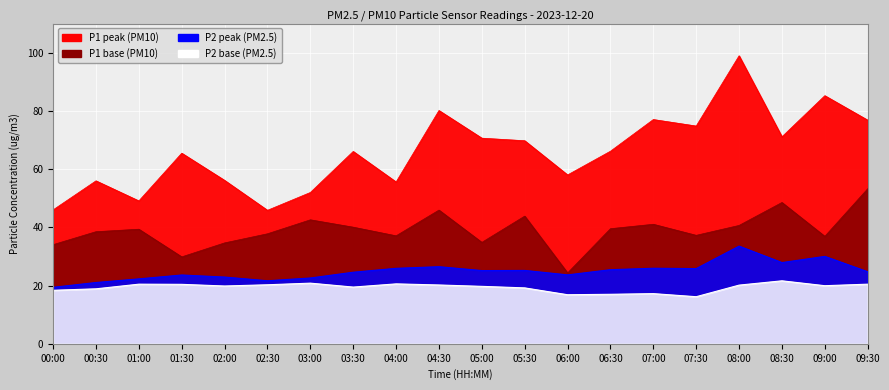

Reading left to right, transcribe all the data shown in this chart.

P1: 34.0	38.5	39.4	29.9	34.6	37.8	42.6	40.0	37.1	45.9	34.8	43.9	24.3	39.5	41.0	37.2	40.6	48.5	36.9	53.2
P2: 18.4	18.9	20.5	20.4	19.9	20.3	20.8	19.5	20.6	20.2	19.7	19.2	16.9	17.0	17.2	16.2	20.1	21.6	19.9	20.5
P1_high: 46.0	56.0	49.1	65.5	56.1	45.9	52.0	66.1	55.6	80.1	70.6	69.8	58.0	66.2	77.0	74.8	98.9	71.1	85.2	76.8
P2_high: 19.4	21.1	22.3	23.6	22.9	21.6	22.6	24.6	25.9	26.5	25.1	25.2	23.7	25.4	25.9	25.8	33.5	27.9	30.0	24.8